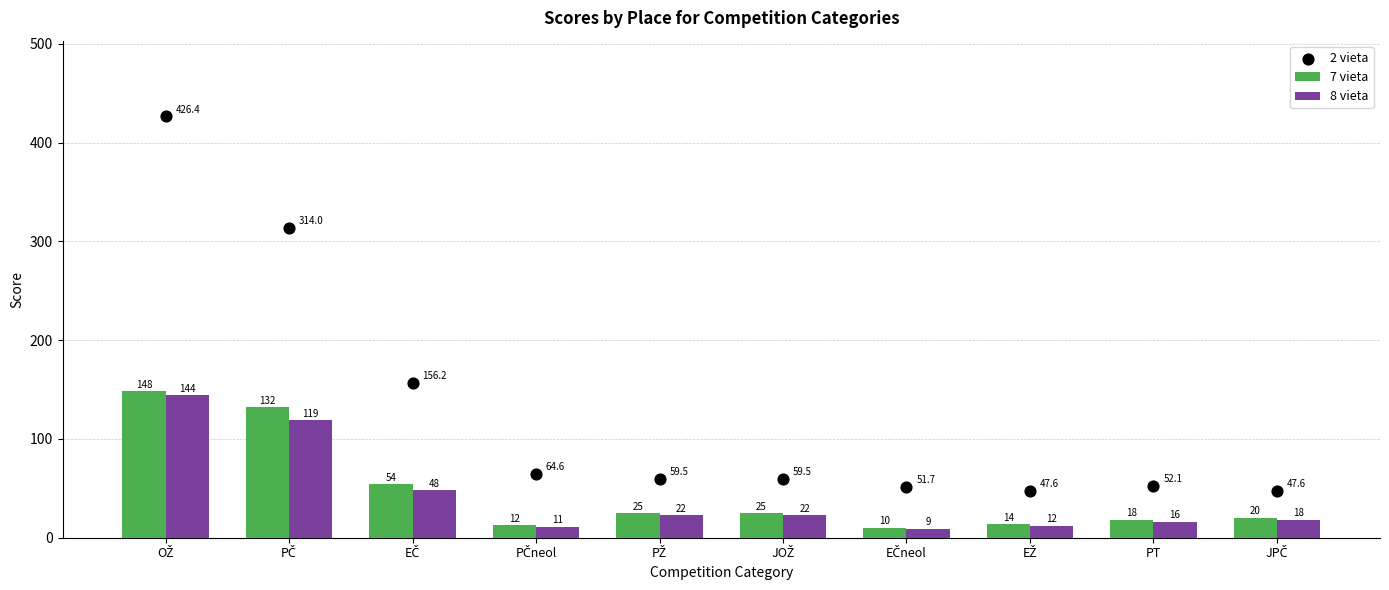

Which series has the largest total across all categories?

2 vieta